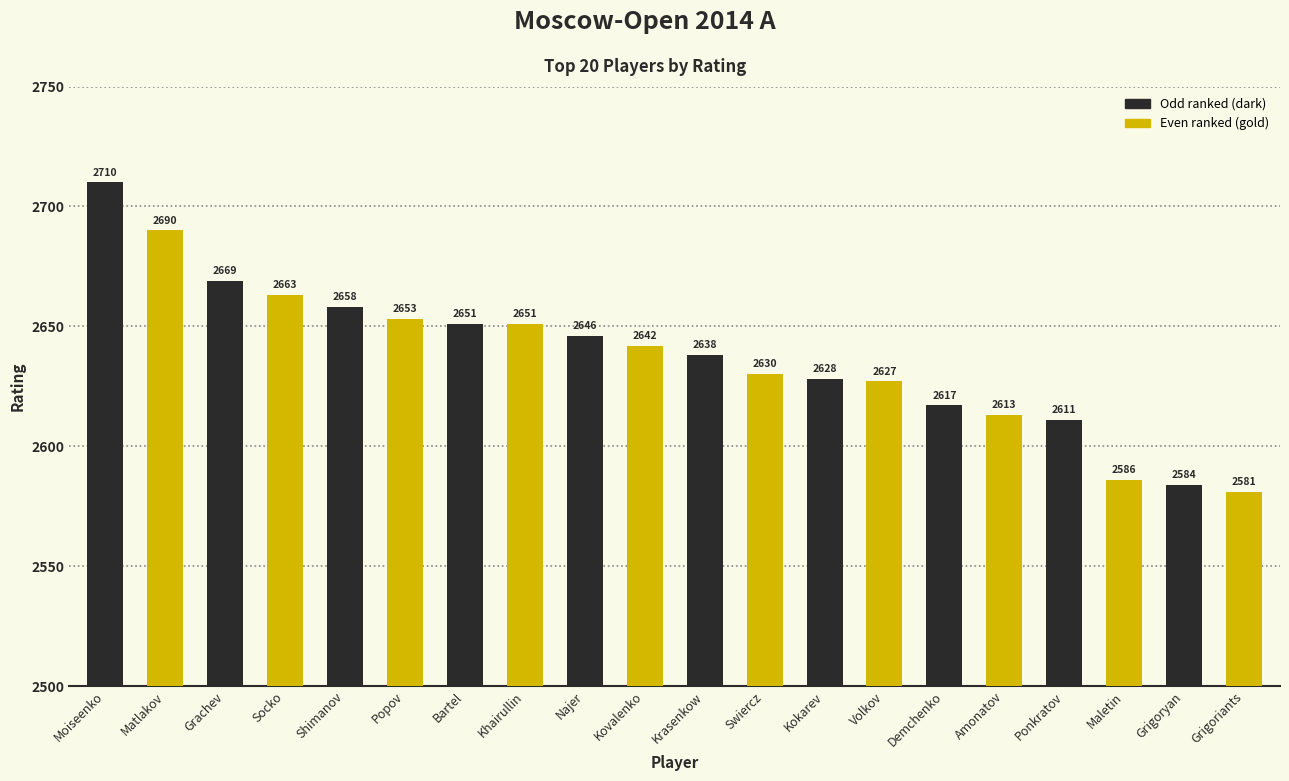

The chart shows a value of 4108 at Amonatov. True or false?

False